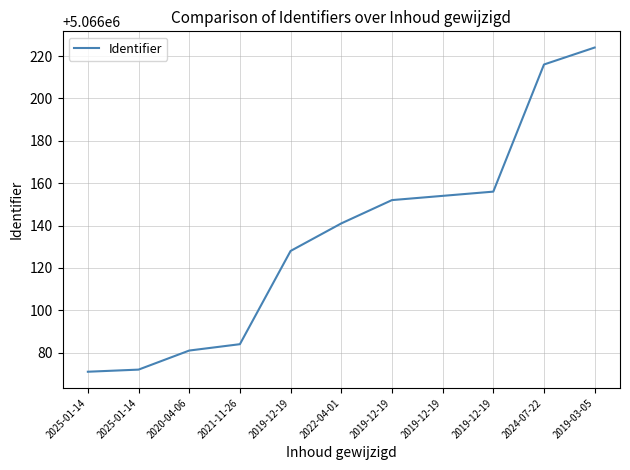

Does the chart have visible grid lines?

Yes